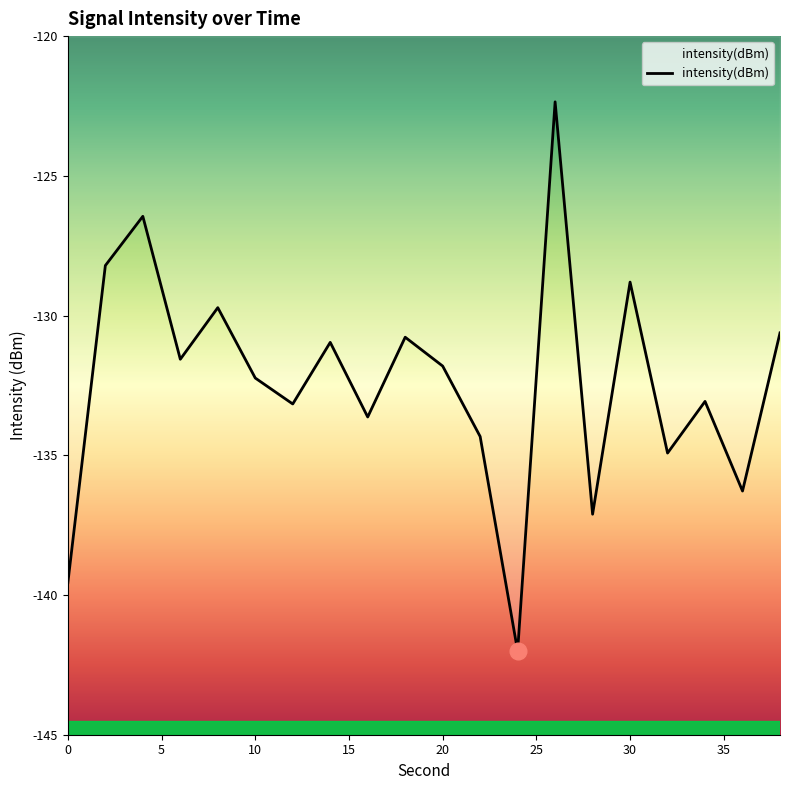

What is the difference between the maximum and minimum values?

19.7